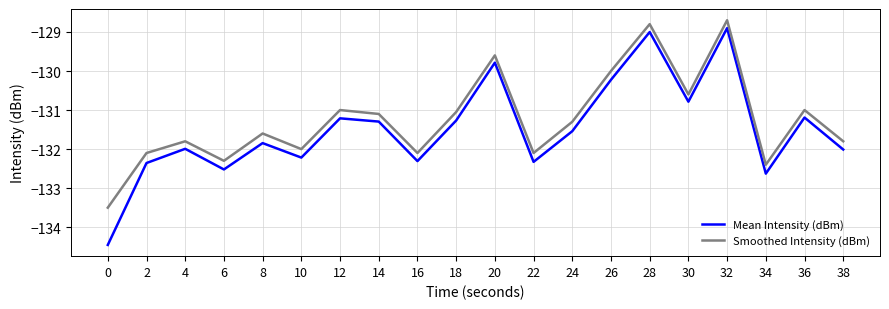

What is the lowest value of the Smoothed Intensity (dBm) series?

-133.5